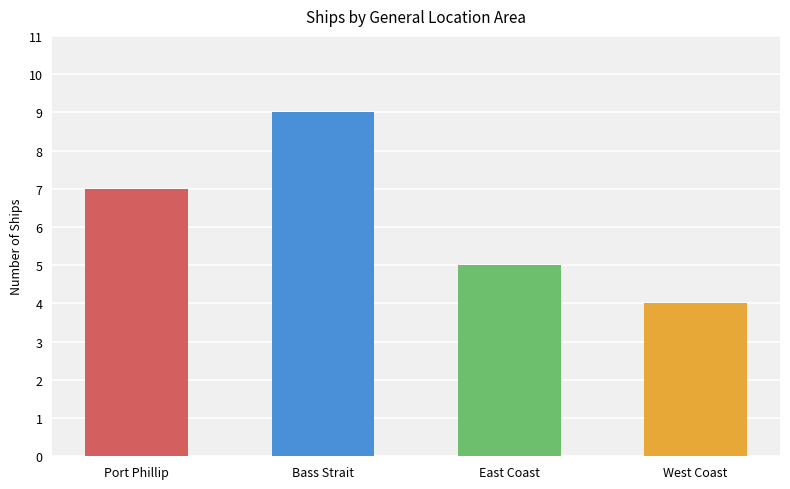

How many bars are there in total?

4